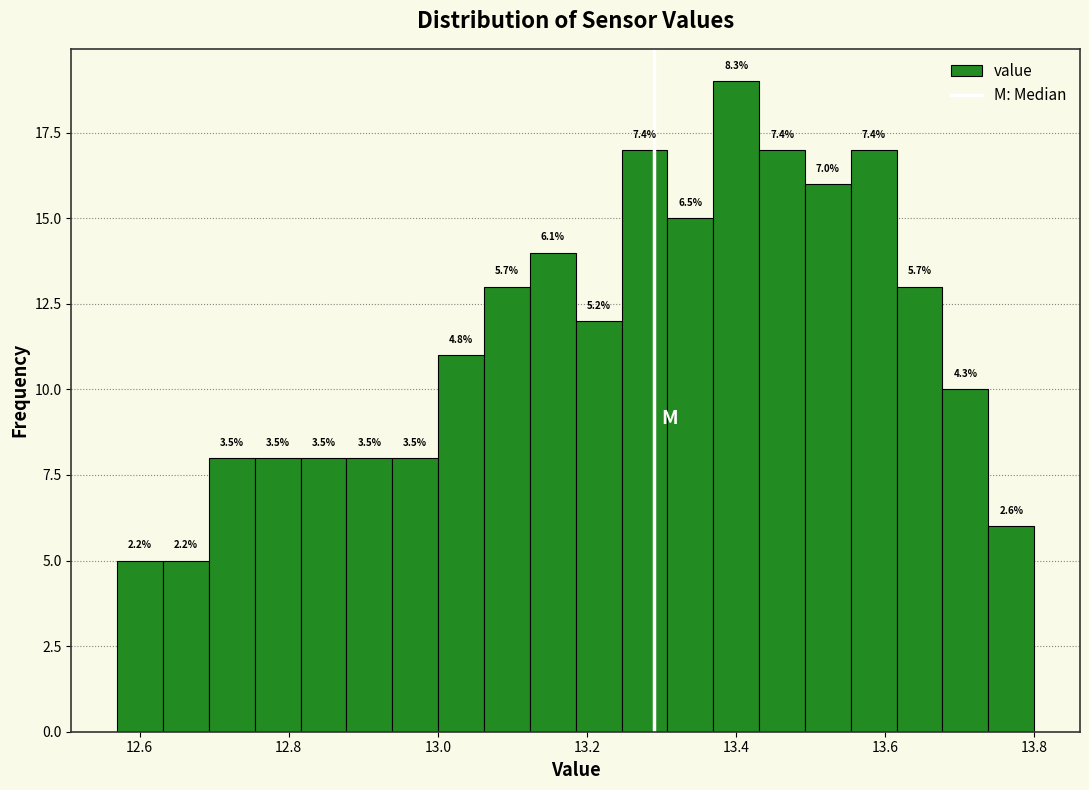

Read against the x-axis, roughly where is the centre of the tallest bar?

13.40